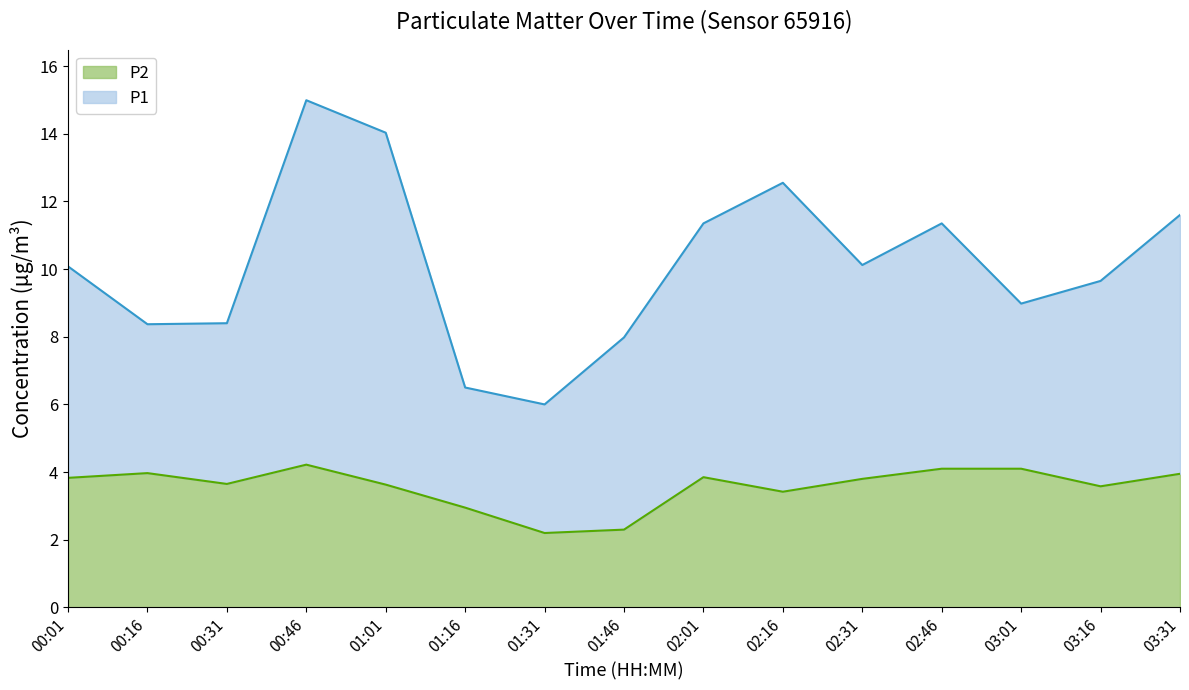

Does the chart display data point markers on the line(s)?

No